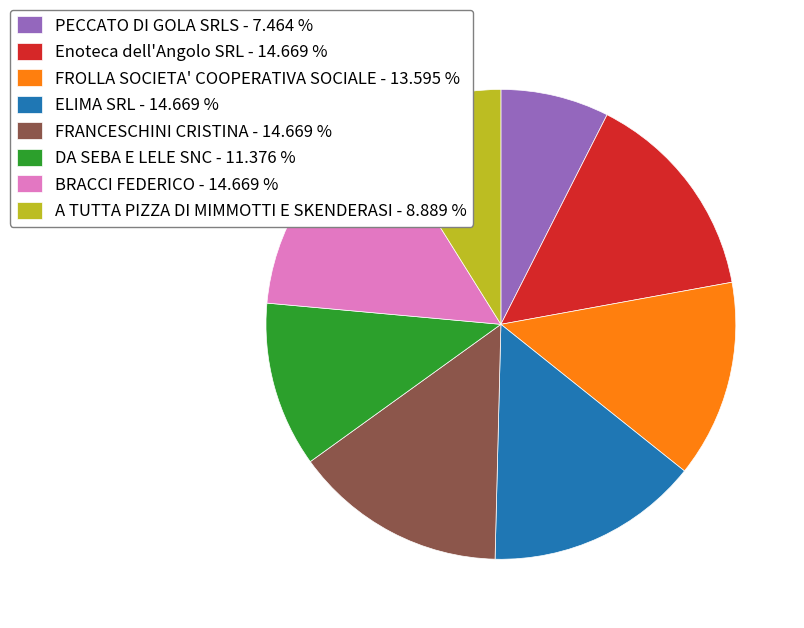

Does any single category account for the majority?

No